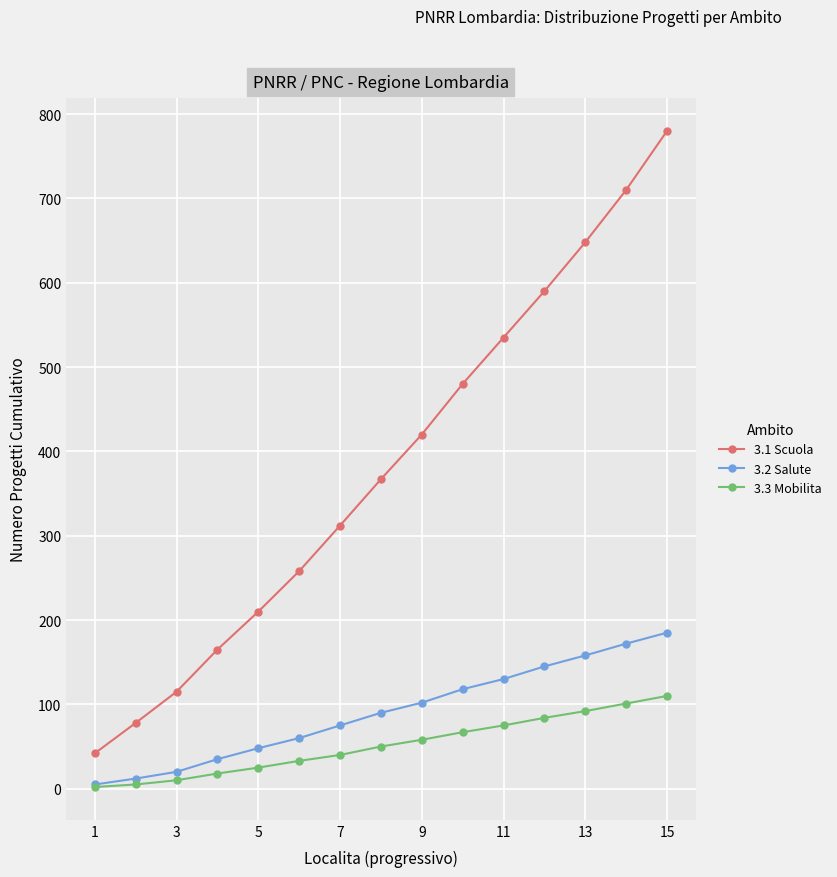

Rank the series by their maximum value, from lowest to highest.

3.3 Mobilita, 3.2 Salute, 3.1 Scuola